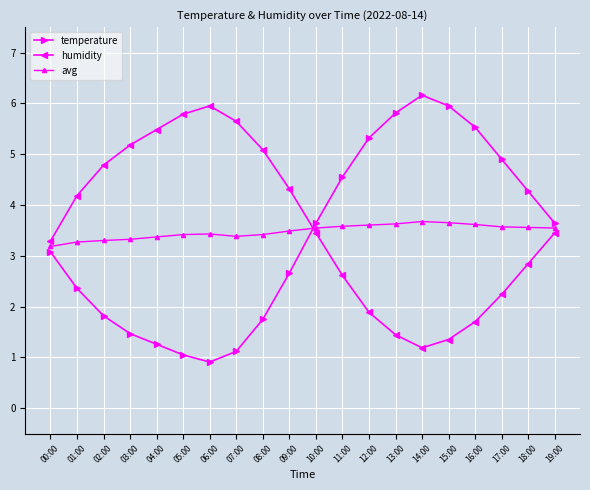

How many interior local valleys does the humidity series have?

1